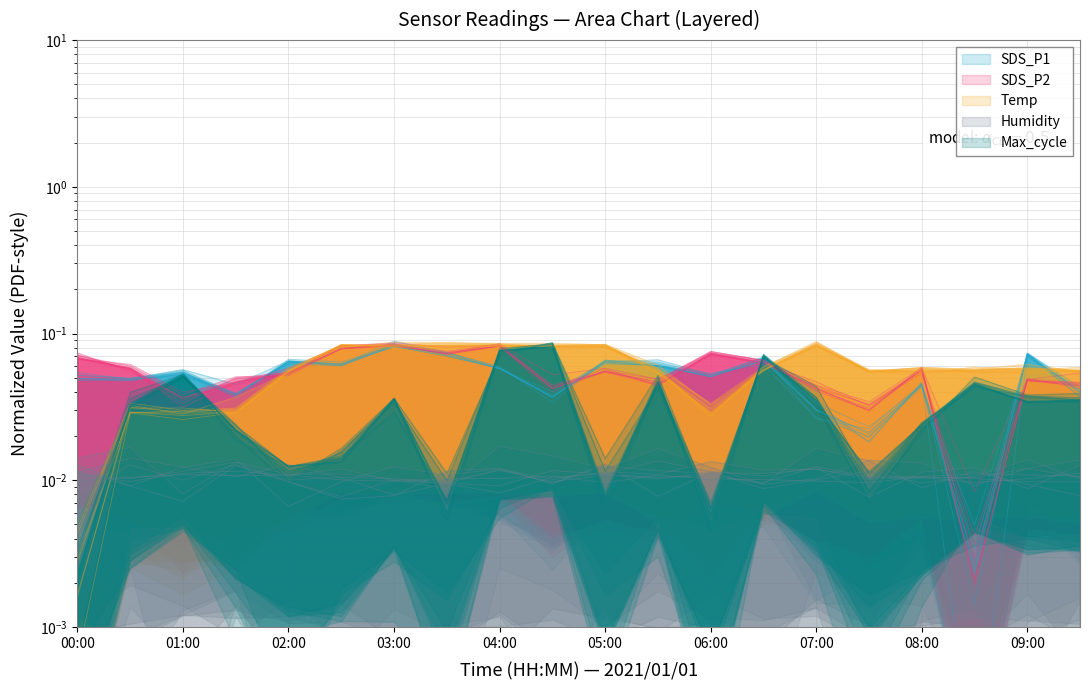

In SDS_P1, how many points are higher than both neighbors (excluding endpoints)?

7